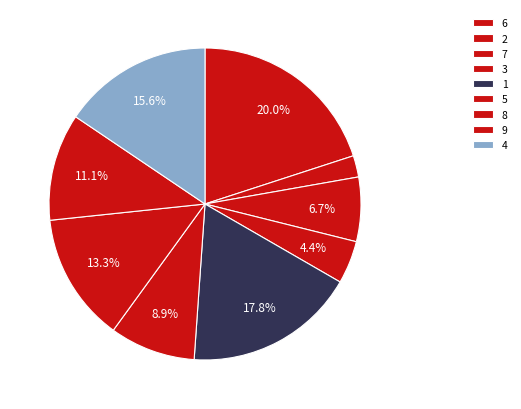

How many segments does this pie chart have?

9